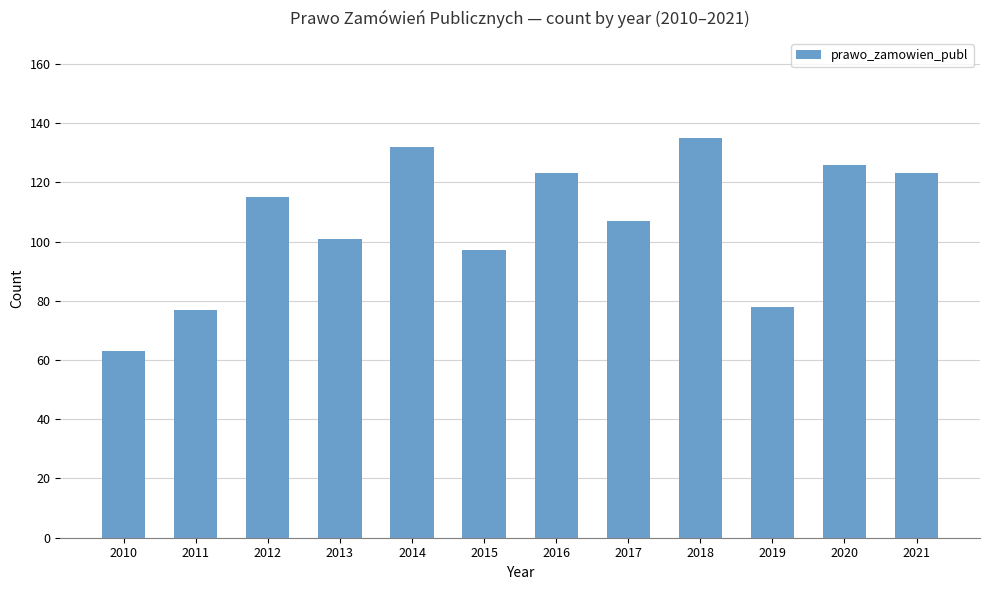

What is the average value?

106